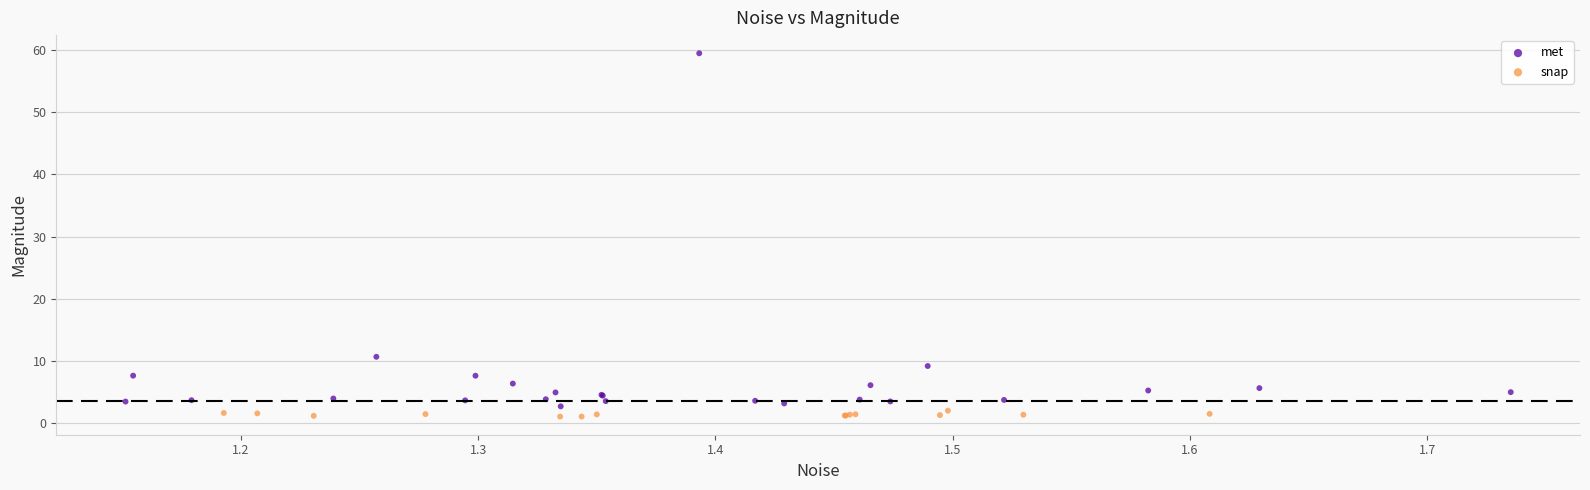

Which series reaches the maximum Y coordinate?

met